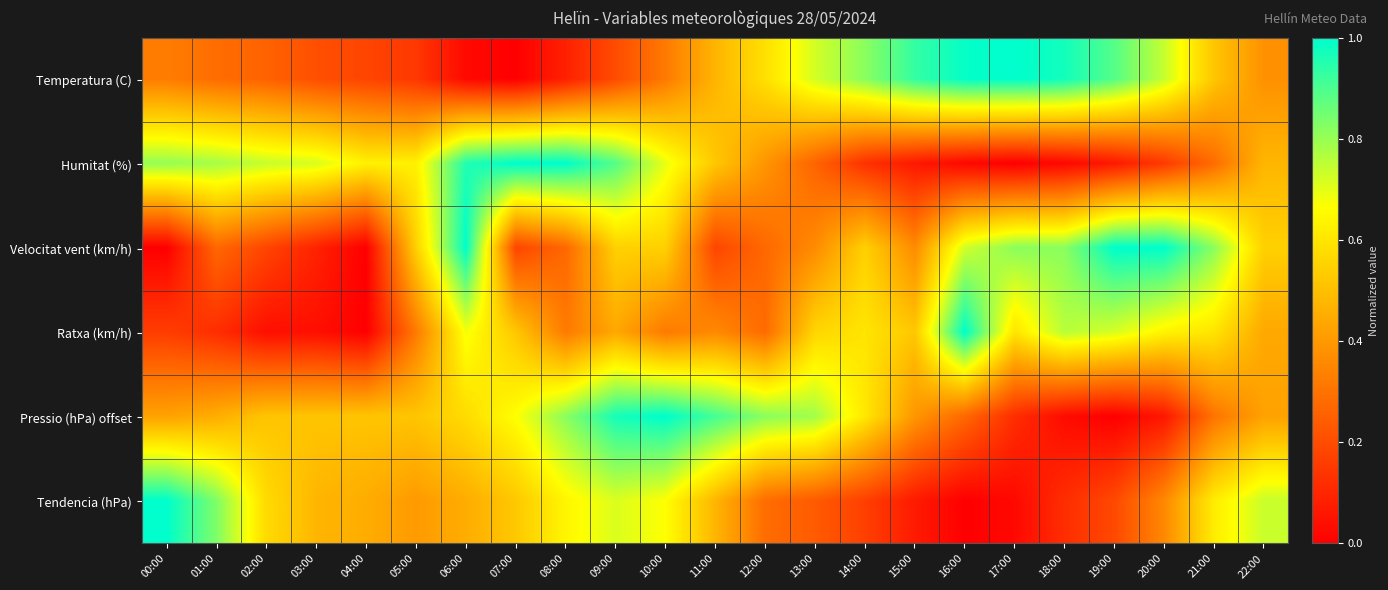

Reading left to right, extract all data points from this chart.

Temperatura (C): 00:00=0.3	01:00=0.3	02:00=0.3	03:00=0.2	04:00=0.2	05:00=0.1	06:00=0.0	07:00=0.0	08:00=0.1	09:00=0.2	10:00=0.3	11:00=0.5	12:00=0.6	13:00=0.7	14:00=0.8	15:00=0.9	16:00=1.0	17:00=1.0	18:00=1.0	19:00=0.9	20:00=0.7	21:00=0.5	22:00=0.4
Humitat (%): 00:00=0.8	01:00=0.8	02:00=0.7	03:00=0.7	04:00=0.6	05:00=0.6	06:00=1.0	07:00=1.0	08:00=1.0	09:00=0.9	10:00=0.7	11:00=0.5	12:00=0.4	13:00=0.3	14:00=0.1	15:00=0.1	16:00=0.0	17:00=0.0	18:00=0.0	19:00=0.1	20:00=0.2	21:00=0.3	22:00=0.5
Velocitat vent (km/h): 00:00=0.0	01:00=0.3	02:00=0.2	03:00=0.1	04:00=0.0	05:00=0.5	06:00=1.0	07:00=0.2	08:00=0.3	09:00=0.5	10:00=0.5	11:00=0.2	12:00=0.3	13:00=0.4	14:00=0.5	15:00=0.4	16:00=0.7	17:00=0.8	18:00=0.8	19:00=1.0	20:00=1.0	21:00=0.8	22:00=0.5
Ratxa (km/h): 00:00=0.2	01:00=0.1	02:00=0.0	03:00=0.0	04:00=0.0	05:00=0.3	06:00=0.7	07:00=0.5	08:00=0.3	09:00=0.4	10:00=0.3	11:00=0.4	12:00=0.3	13:00=0.6	14:00=0.6	15:00=0.5	16:00=1.0	17:00=0.6	18:00=0.8	19:00=0.7	20:00=0.6	21:00=0.6	22:00=0.4
Pressio (hPa) offset: 00:00=0.4	01:00=0.5	02:00=0.5	03:00=0.5	04:00=0.5	05:00=0.5	06:00=0.6	07:00=0.7	08:00=0.8	09:00=1.0	10:00=1.0	11:00=0.9	12:00=0.8	13:00=0.8	14:00=0.6	15:00=0.4	16:00=0.3	17:00=0.1	18:00=0.0	19:00=0.0	20:00=0.1	21:00=0.3	22:00=0.4
Tendencia (hPa): 00:00=1.0	01:00=0.8	02:00=0.6	03:00=0.5	04:00=0.5	05:00=0.4	06:00=0.5	07:00=0.5	08:00=0.6	09:00=0.7	10:00=0.7	11:00=0.5	12:00=0.3	13:00=0.2	14:00=0.2	15:00=0.1	16:00=0.0	17:00=0.0	18:00=0.1	19:00=0.2	20:00=0.4	21:00=0.6	22:00=0.7